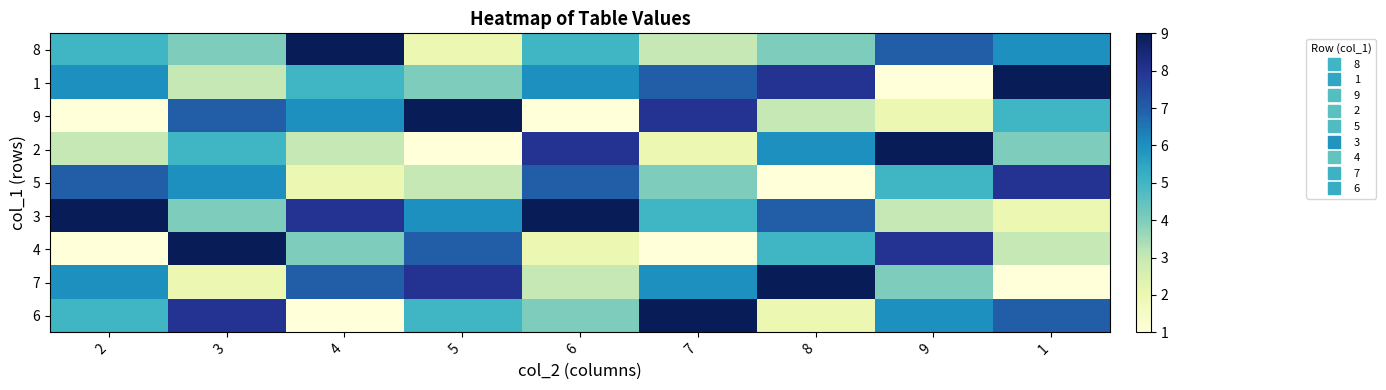

Which has a higher value, 6 or 7?

6